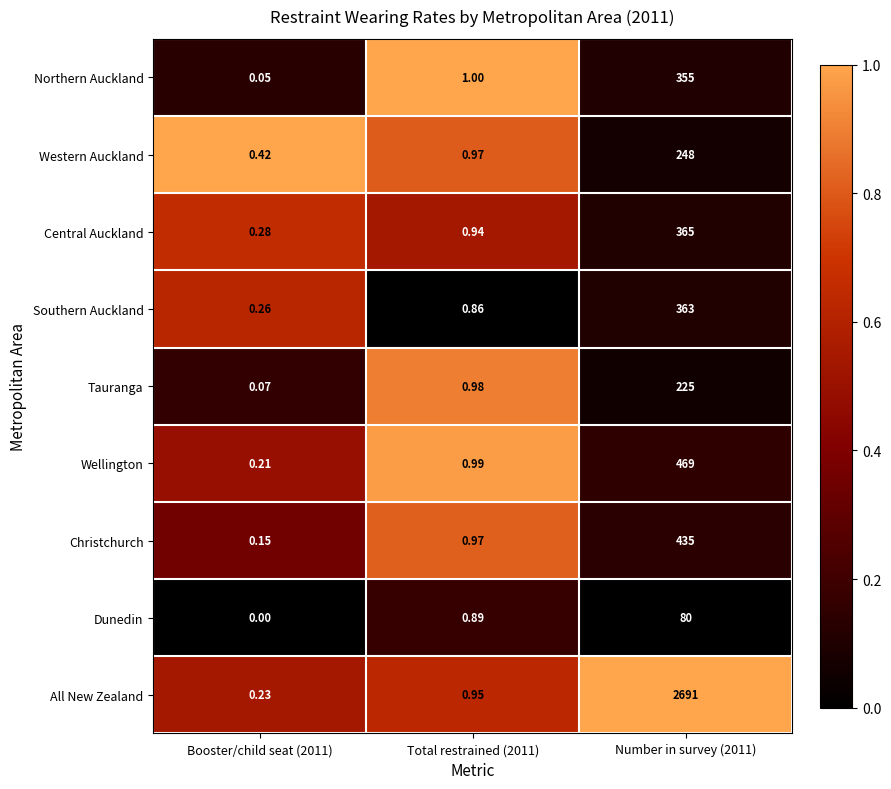

At which category does the chart reach its minimum across all series?

Booster/child seat (2011)